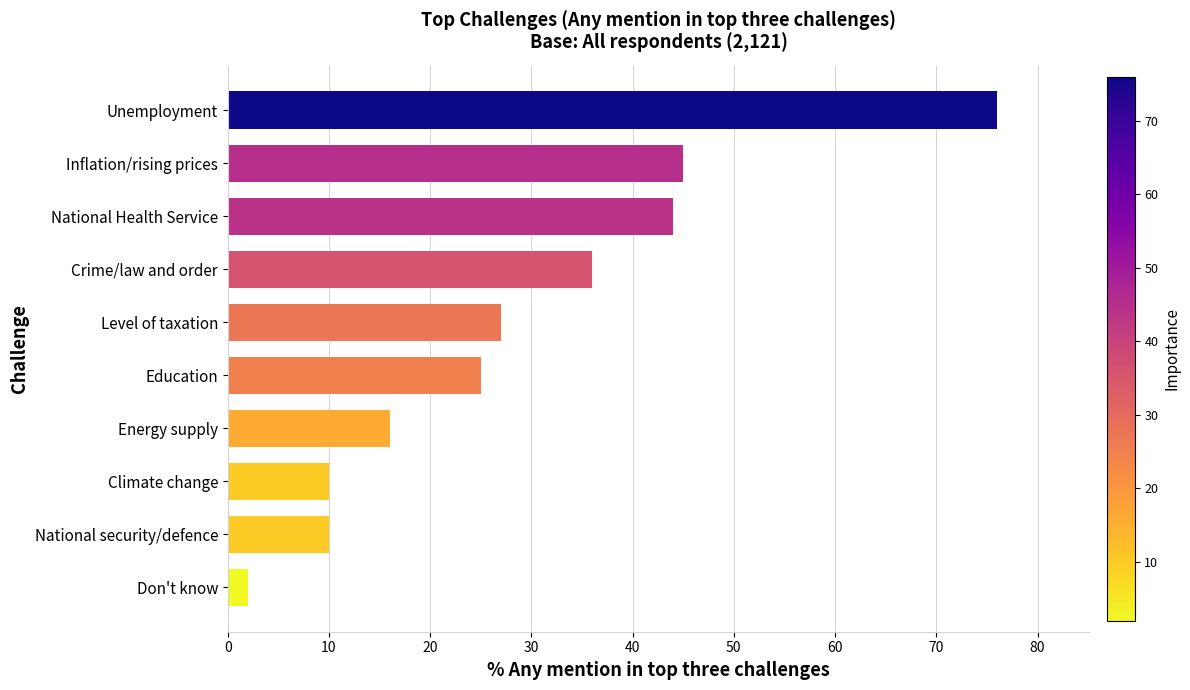

How many bars are there in total?

10